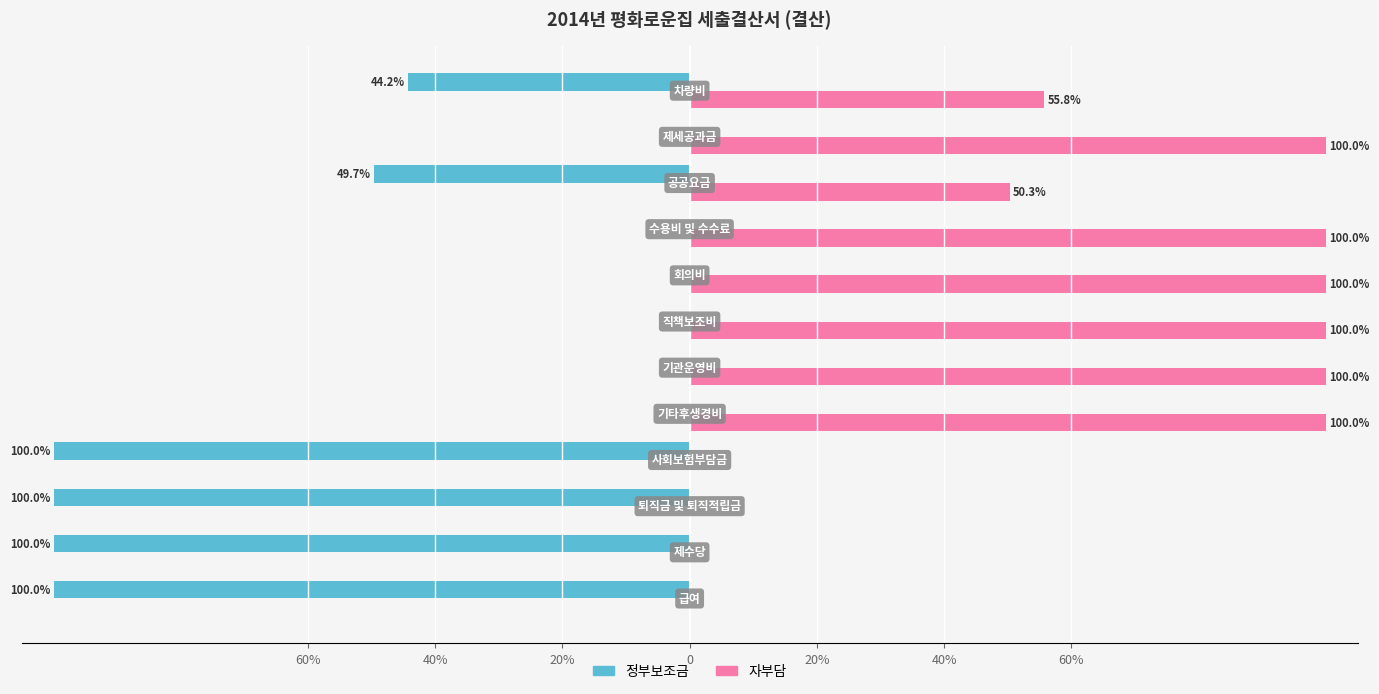

Rank the series by their average value, from highest to lowest.

자부담, 정부보조금